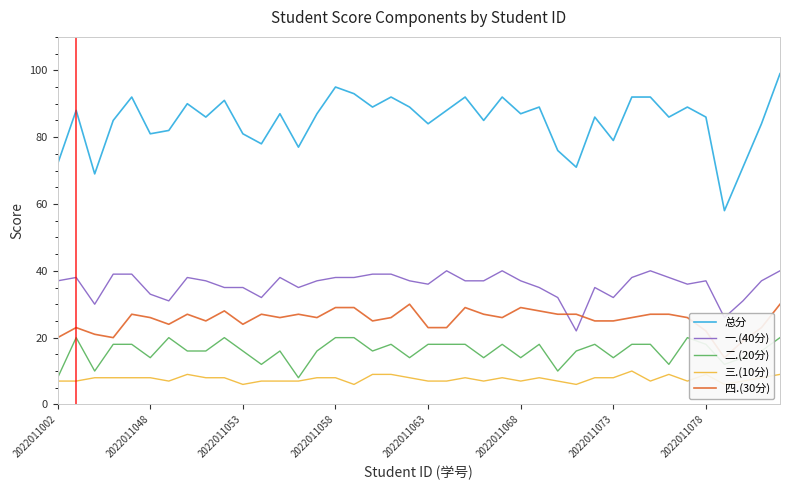

What position from the left is 22?

23